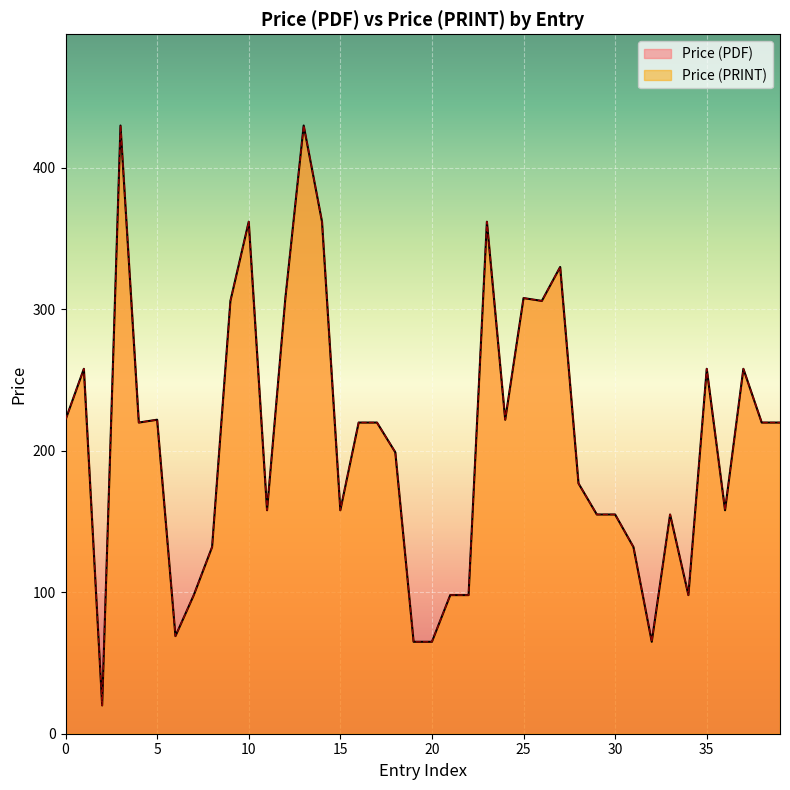

Reading right to left, transcribe all the data shown in this chart.

Price (PDF): 220	220	258	158	258	98	155	65	132	155	155	177	330	306	308	222	362	98	98	65	65	199	220	220	158	362	430	308	158	362	306	132	98	69	222	220	430	20	258	222
Price (PRINT): 220	220	258	158	258	98	155	65	132	155	155	177	330	306	308	222	362	98	98	65	65	199	220	220	158	362	430	308	158	362	306	132	98	69	222	220	430	20	258	222